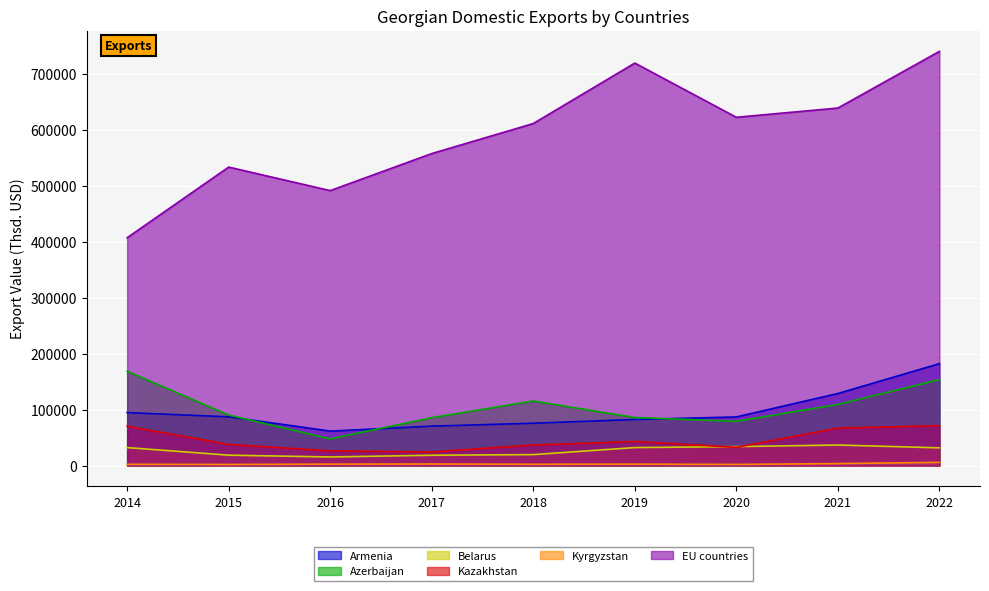

At which label does Kazakhstan reach its minimum?

2017